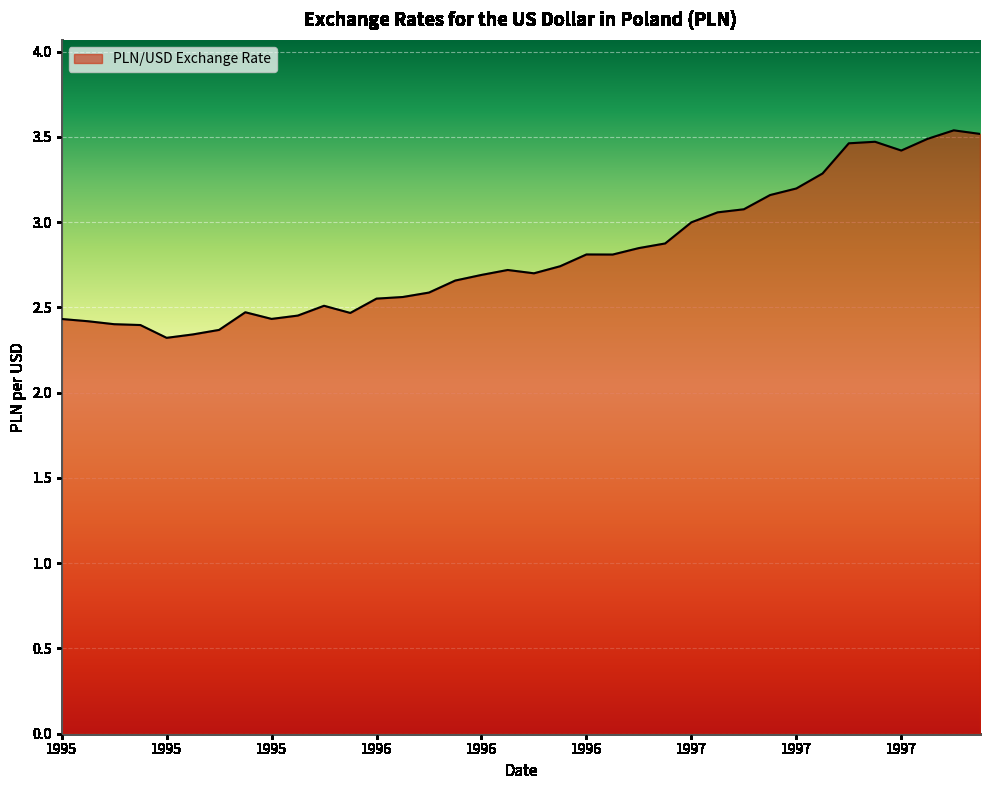

What is the difference between the maximum and minimum values?

1.2